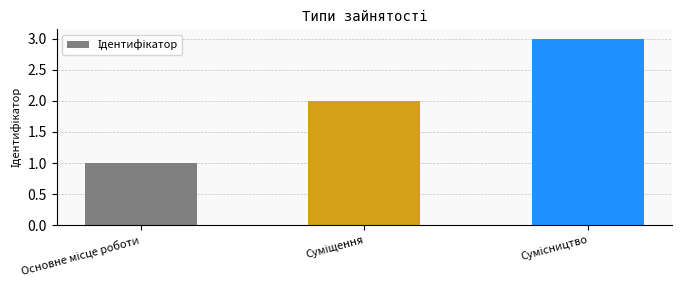

Are the bars horizontal?

No